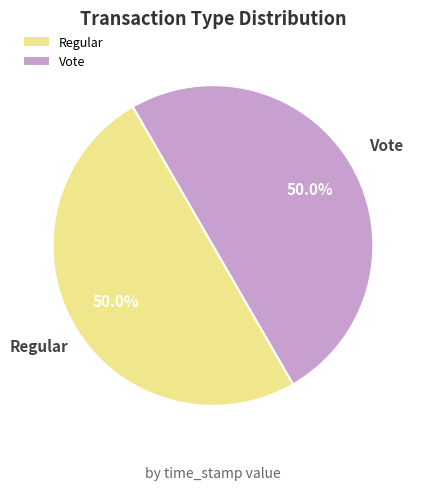

The Vote slice represents 50% of the pie. True or false?

True